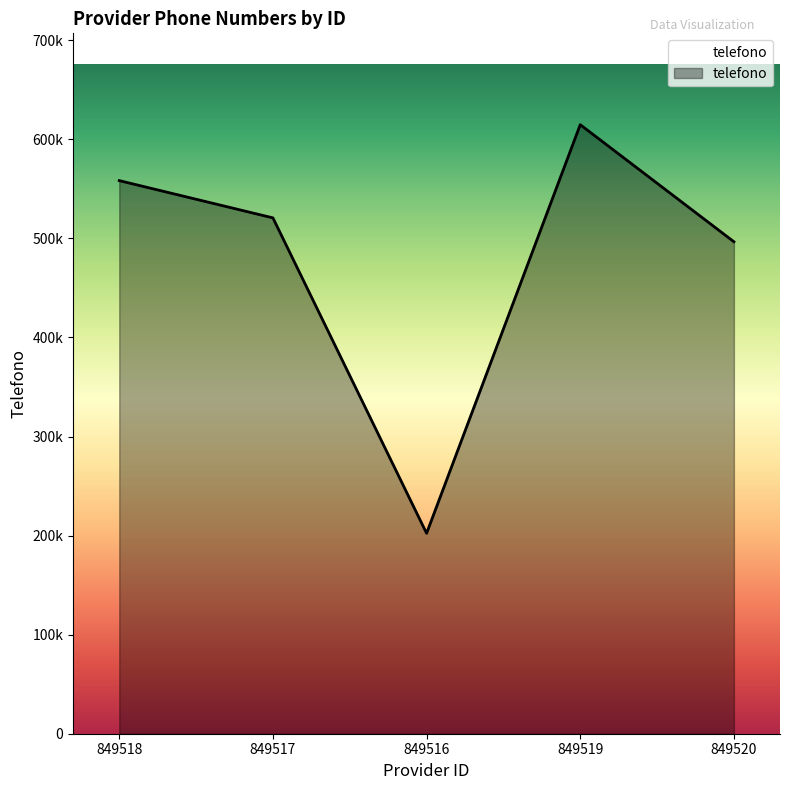

What is the greatest value displayed?

614838